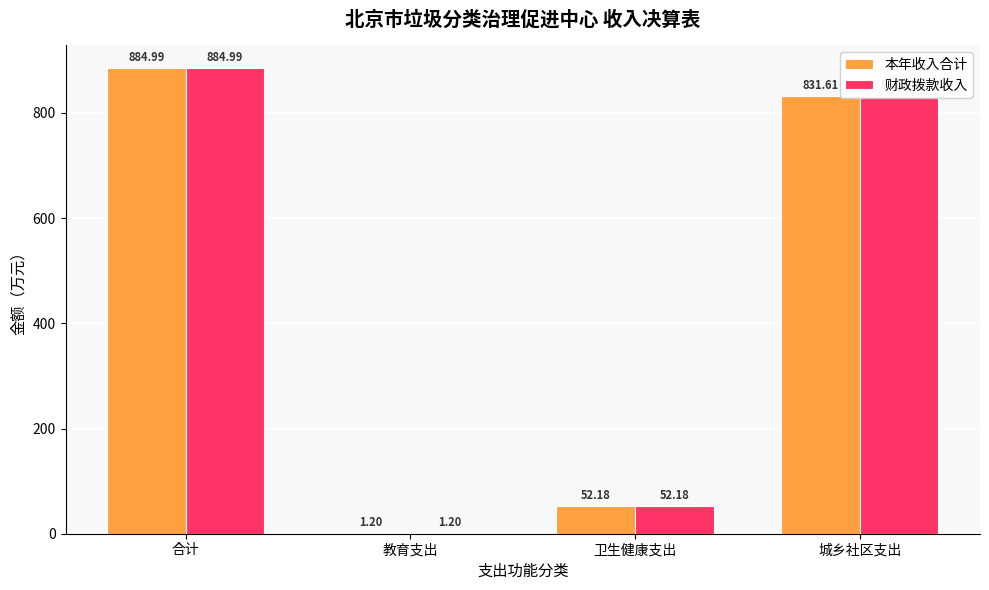

What is the total value across all series at 城乡社区支出?

1663.2